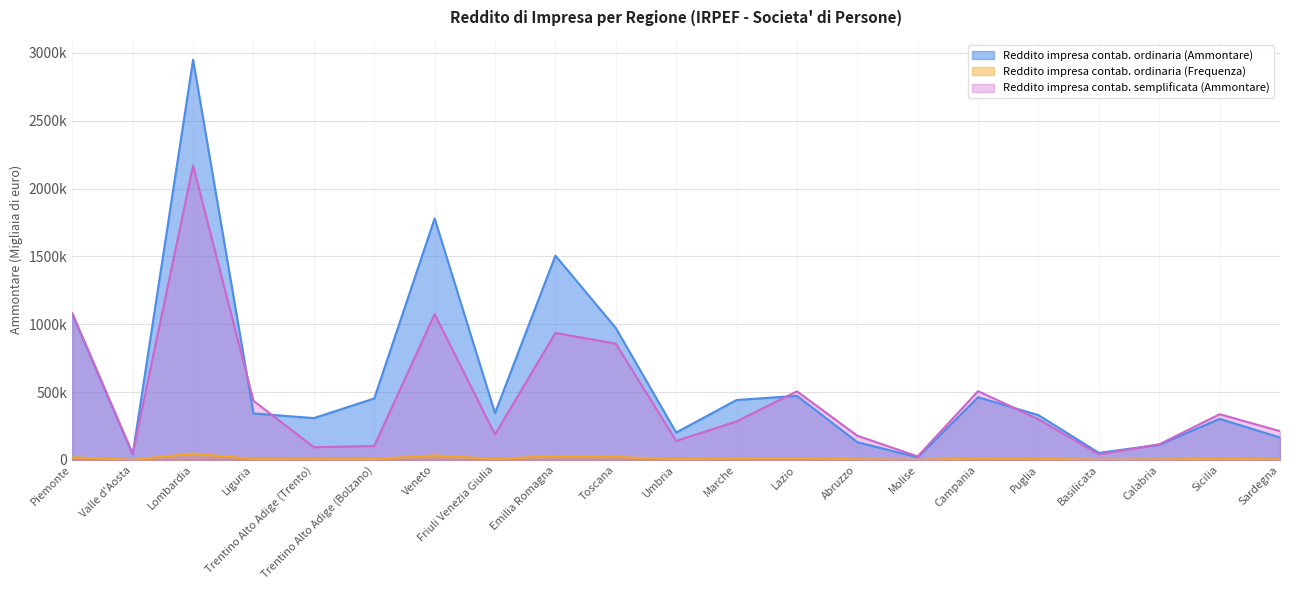

Reading left to right, extract all data points from this chart.

Reddito impresa contab. ordinaria (Ammontare): 1073758	40949	2949182	341915	307768	452528	1779069	345008	1505410	971967	201515	441049	471968	130159	19022	461463	329830	51585	111088	302453	164466
Reddito impresa contab. ordinaria (Frequenza): 18101	764	46137	5834	5471	5825	32869	6577	27849	20917	5640	10102	11741	4332	813	9919	7951	1333	3373	7706	4189
Reddito impresa contab. semplificata (Ammontare): 1080286	45598	2168759	435302	93281	101805	1075100	186871	935115	856515	139962	282816	505082	177780	25497	506360	299045	40612	114408	336278	211599